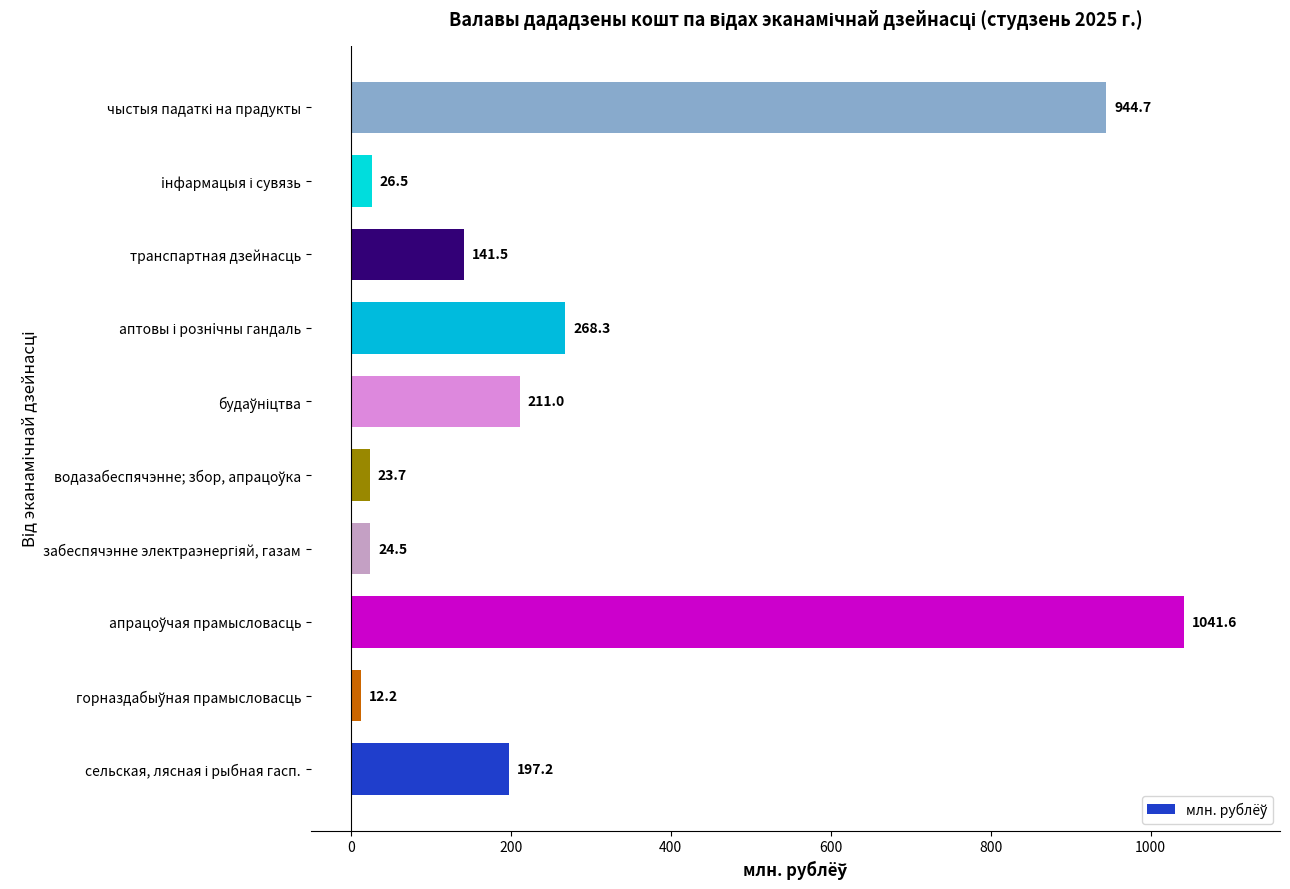

What is the greatest value displayed?

1041.6